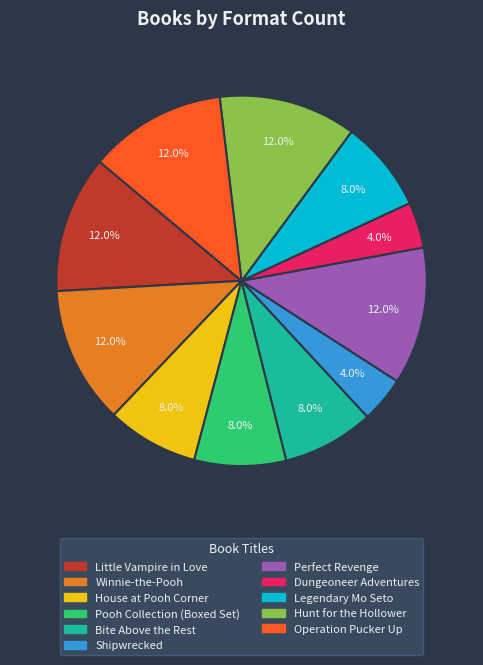

The Little Vampire in Love slice represents 12% of the pie. True or false?

True